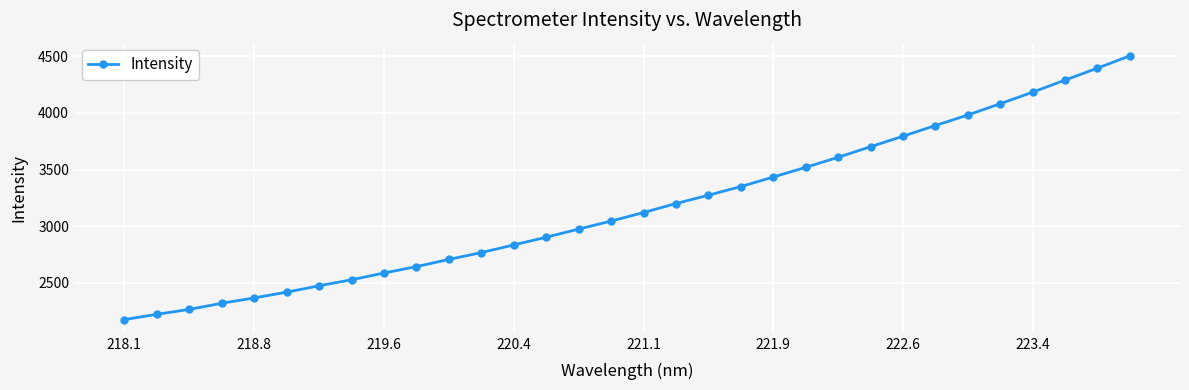

What is the greatest value displayed?

4505.1